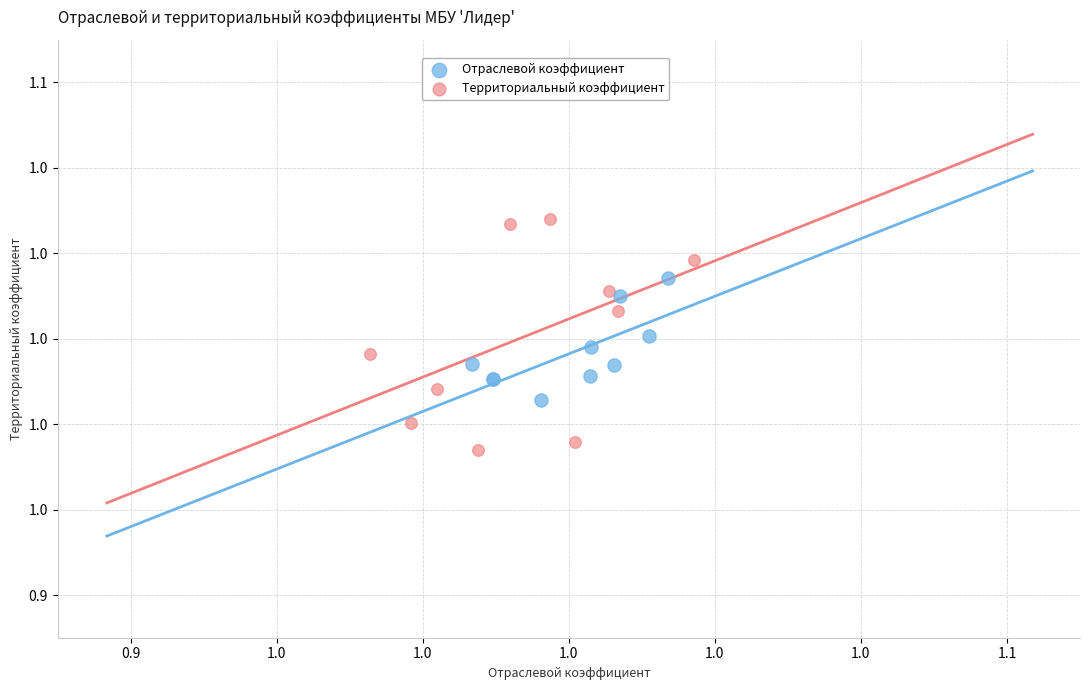

What are all the series names shown in the legend?

Отраслевой коэффициент, Территориальный коэффициент